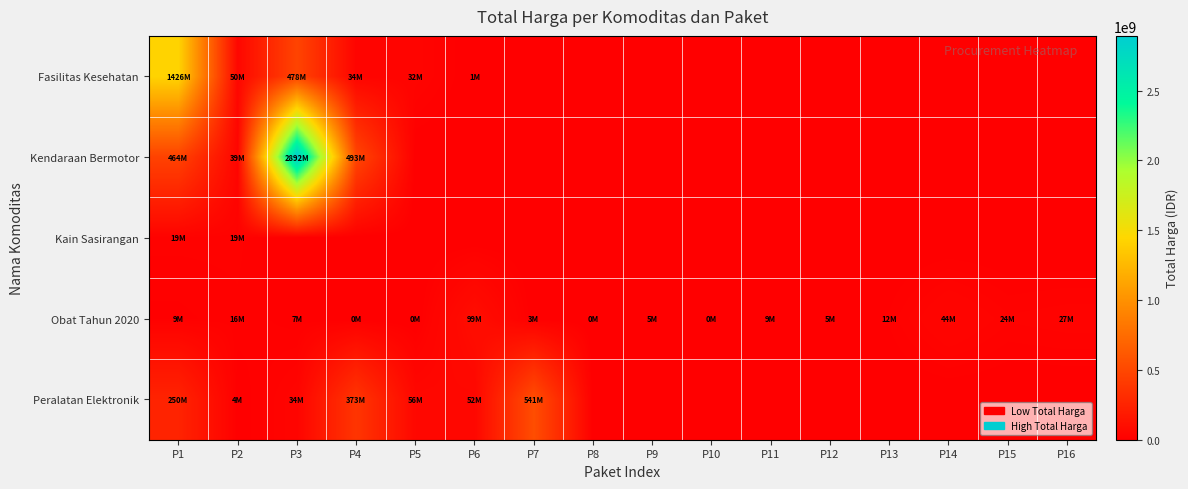

Reading left to right, transcribe all the data shown in this chart.

Fasilitas Kesehatan: P1=1425867900	P2=49730040	P3=477600000	P4=34000000	P5=32441200	P6=577875	P7=0	P8=0	P9=0	P10=0	P11=0	P12=0	P13=0	P14=0	P15=0	P16=0
Kendaraan Bermotor: P1=464002100	P2=39440000	P3=2892122000	P4=493000000	P5=0	P6=0	P7=0	P8=0	P9=0	P10=0	P11=0	P12=0	P13=0	P14=0	P15=0	P16=0
Kain Sasirangan: P1=19175000	P2=18900000	P3=0	P4=0	P5=0	P6=0	P7=0	P8=0	P9=0	P10=0	P11=0	P12=0	P13=0	P14=0	P15=0	P16=0
Obat Tahun 2020: P1=9180000	P2=15513960	P3=7401240	P4=333600	P5=78000	P6=98772570	P7=2772000	P8=265000	P9=4672200	P10=182000	P11=8742500	P12=5129000	P13=12453900	P14=43859200	P15=23653000	P16=27412000
Peralatan Elektronik: P1=250350000	P2=4350000	P3=34292000	P4=373404000	P5=56152800	P6=51601000	P7=541071000	P8=0	P9=0	P10=0	P11=0	P12=0	P13=0	P14=0	P15=0	P16=0